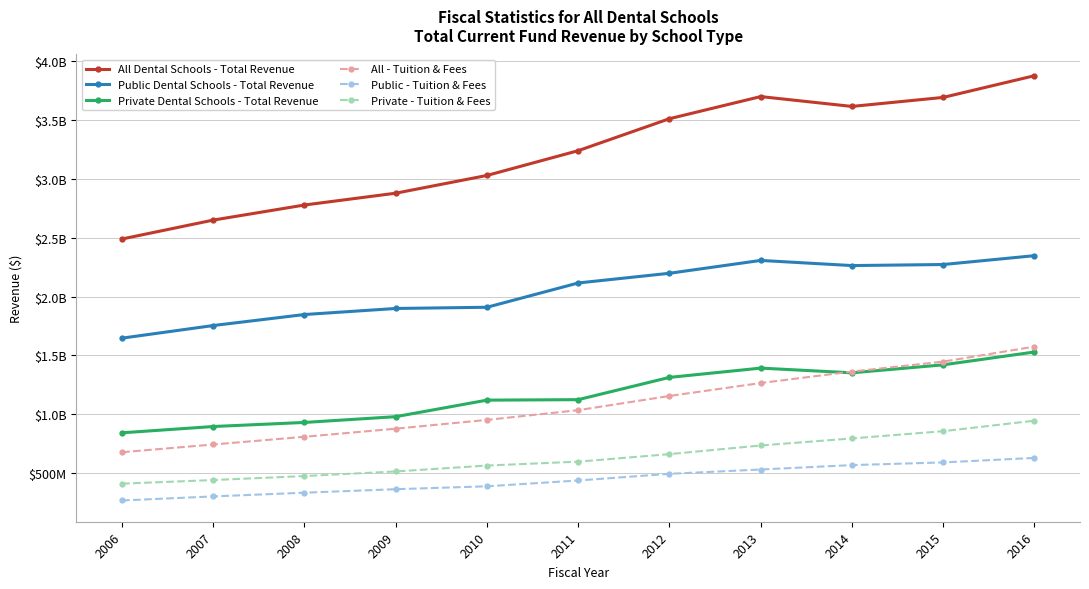

Reading left to right, what are all the values shown in this chart?

All Dental Schools - Total Revenue: 2489695048	2650385822	2778446206	2878916332	3029699501	3240230269	3511889967	3699880388	3616259926	3692846165	3877151840
Public Dental Schools - Total Revenue: 1647092247	1754275579	1847804329	1899208764	1909489489	2115939597	2198370395	2307495309	2263778848	2272735664	2347851827
Private Dental Schools - Total Revenue: 842602601	896110243	930641877	979707568	1120210012	1124290672	1313519572	1392385079	1352481079	1420110501	1529300014
All - Tuition & Fees: 677687643	743278114	808855154	877574457	952298799	1034974411	1155631919	1265606708	1362936866	1447384583	1574850880
Public - Tuition & Fees: 267387686	302146270	333627802	363371209	387949068	437482722	494199709	530741996	568171778	590942865	629376900
Private - Tuition & Fees: 410299957	441131844	475227352	514203248	564349731	597491689	661432210	734864712	794765088	856441718	945473980